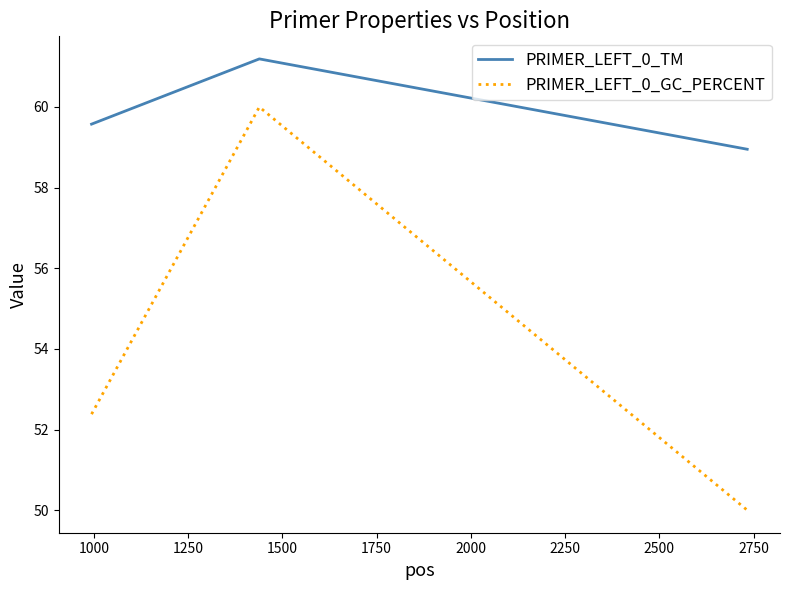

Reading left to right, list all the values displayed in this chart.

PRIMER_LEFT_0_TM: 59.6	61.2	59.0
PRIMER_LEFT_0_GC_PERCENT: 52.4	60.0	50.0